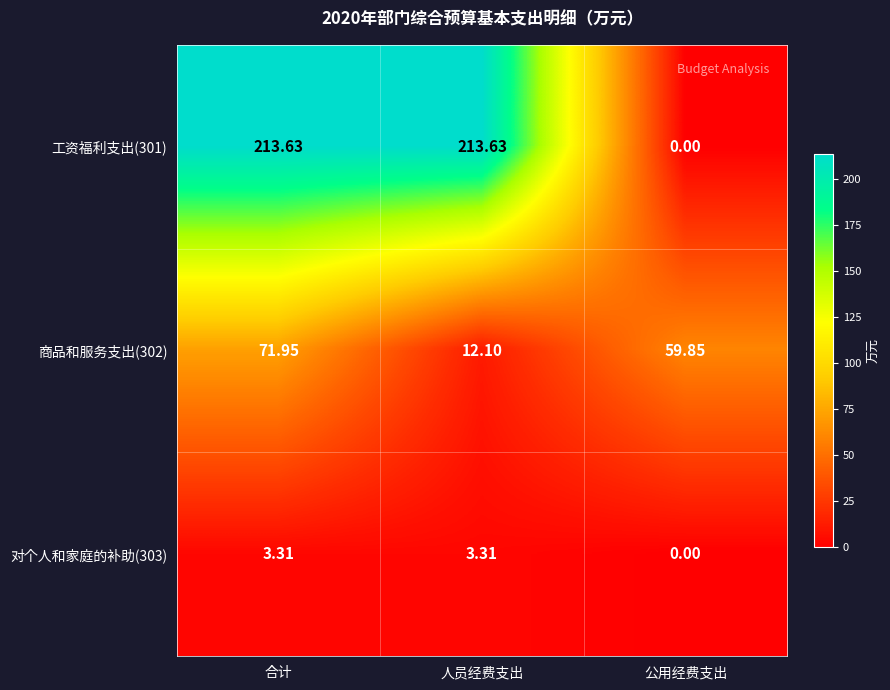

Which label corresponds to the smallest value in the chart?

公用经费支出